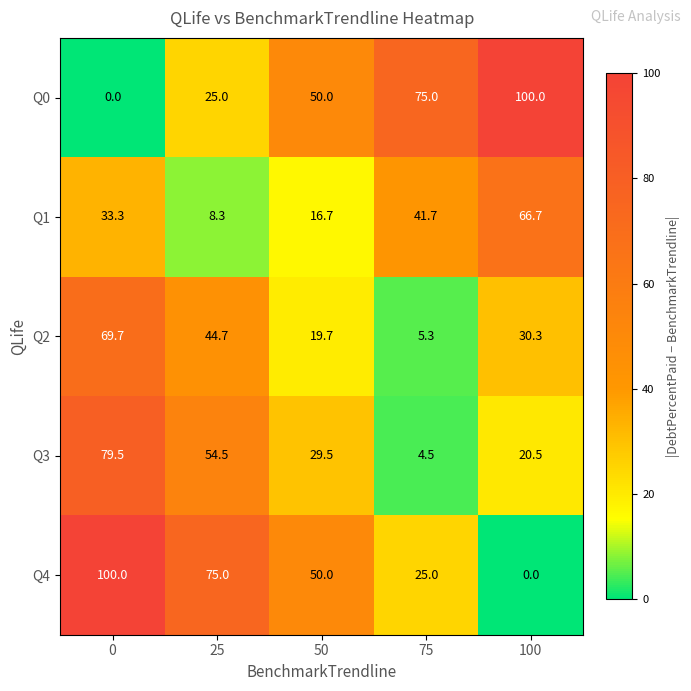

What value does the Q4 series have at 75?

25.0